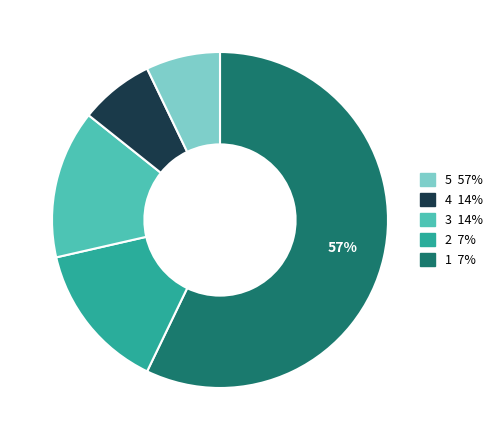

Does any single category account for the majority?

Yes